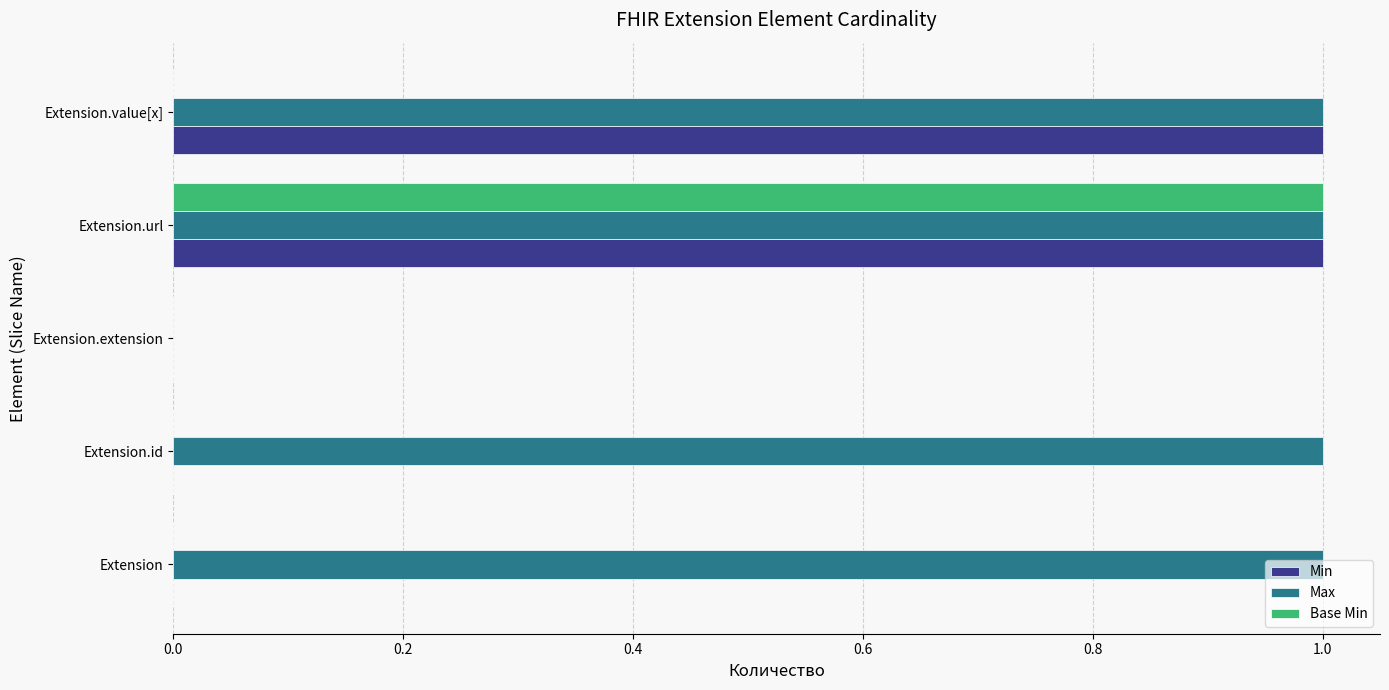

The value of Max at Extension.value[x] is 2. True or false?

False